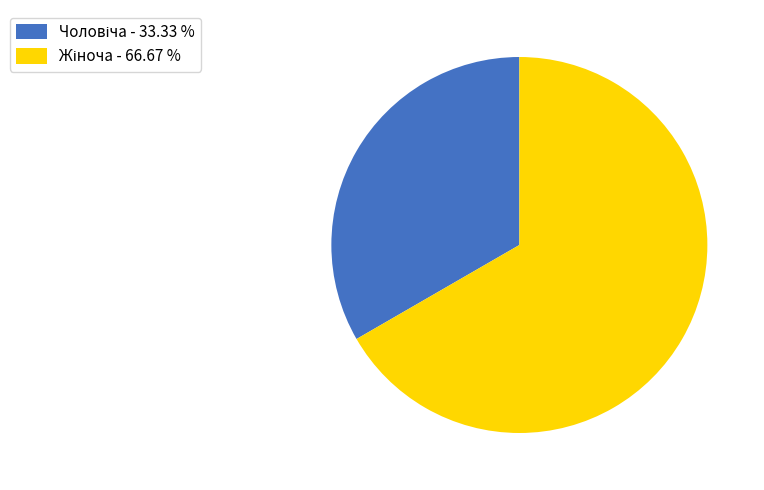

Is there a majority slice in this chart?

Yes